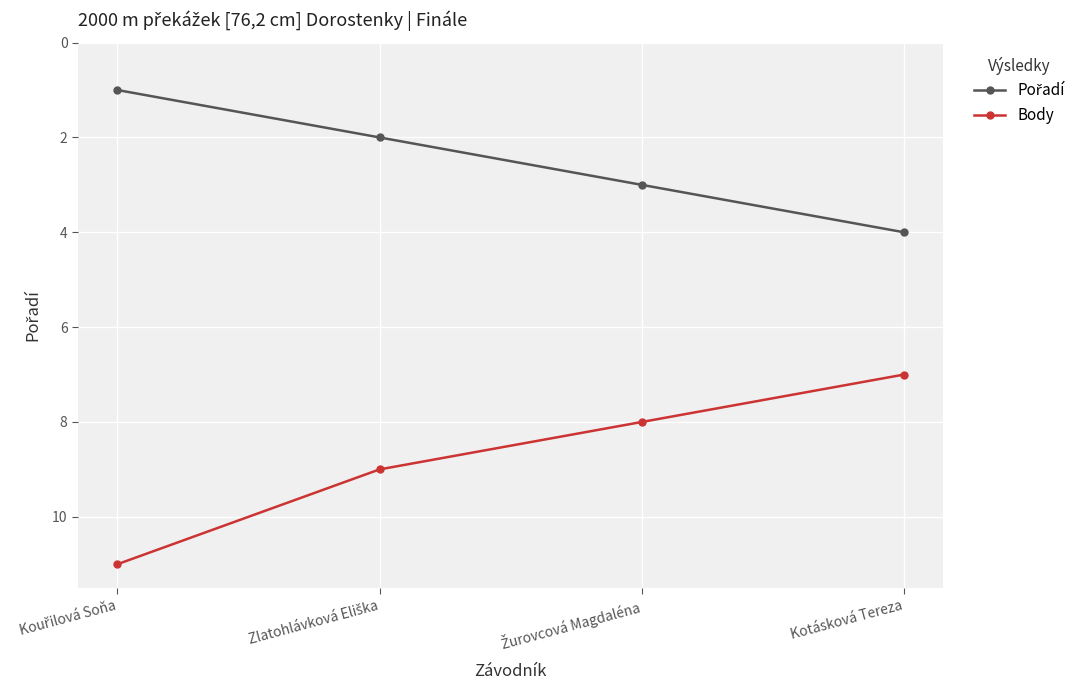

The Body series shows 11 at Kotásková Tereza. True or false?

False